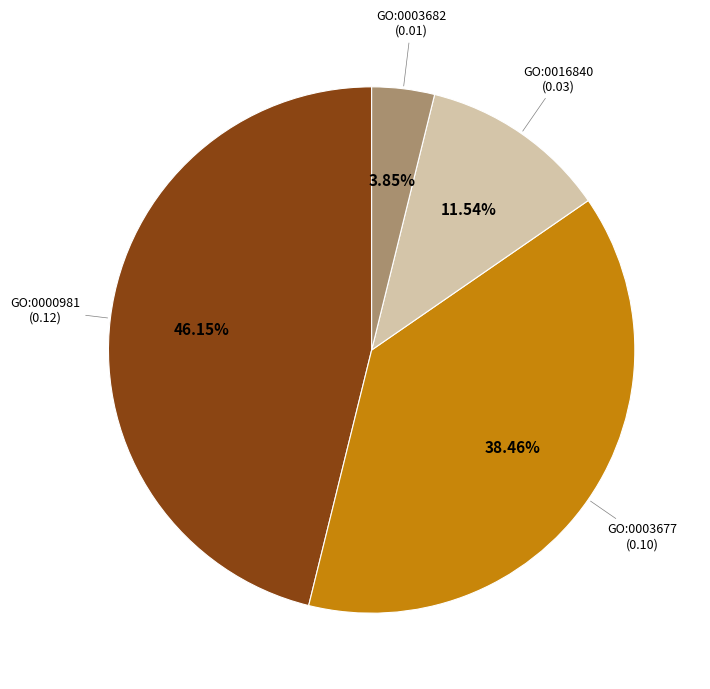

To the nearest percent, what is the difference between the GO:0016840 and GO:0003682 slice percentages?

8%